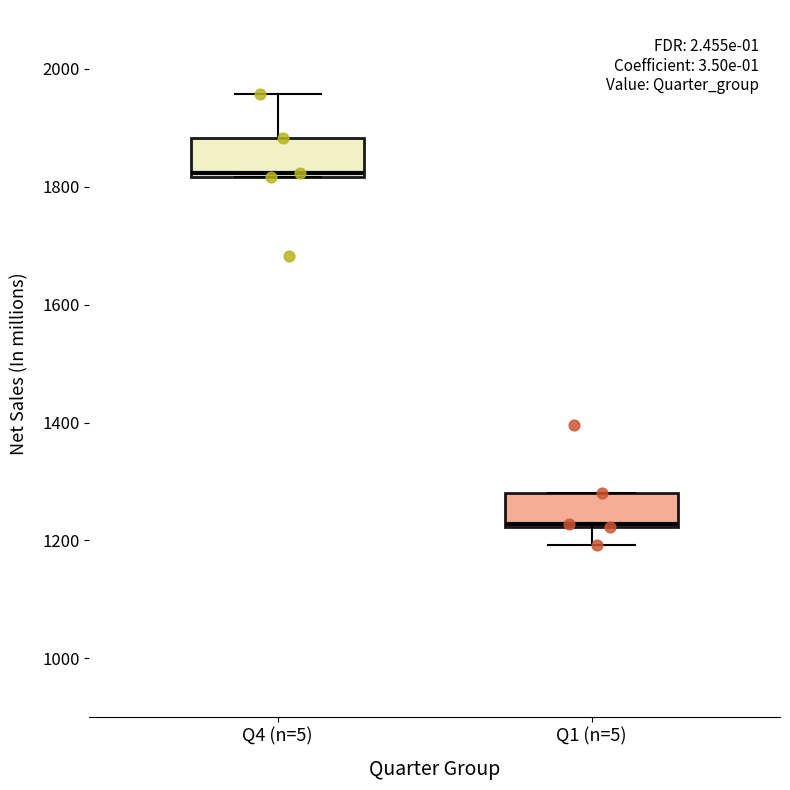

Which box has the highest median line?

Q4 (n=5)